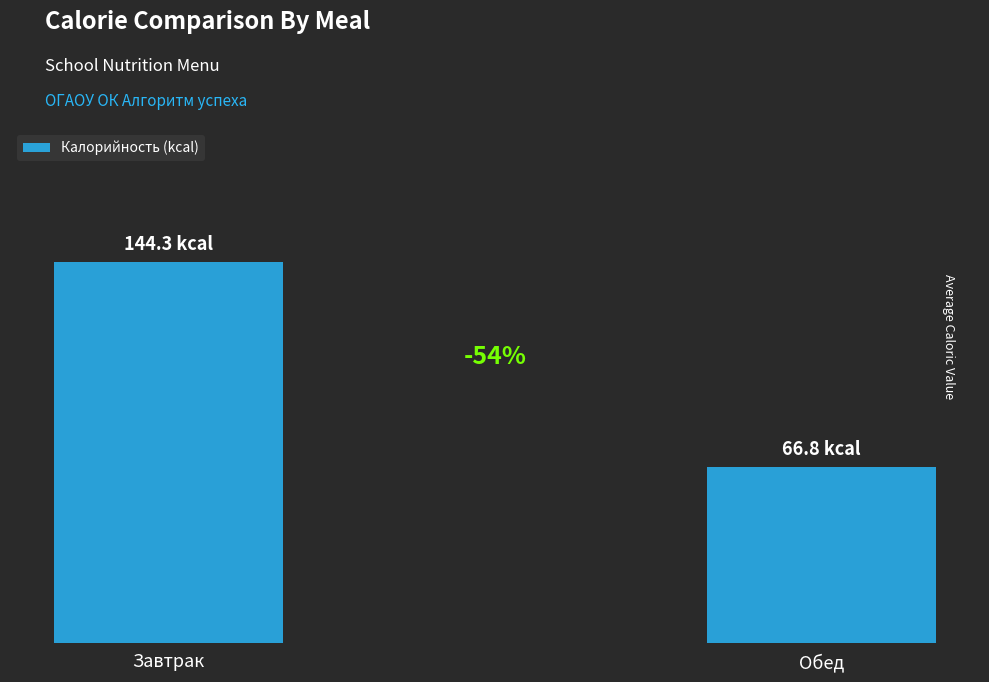

At which category does the chart reach its minimum across all series?

Обед